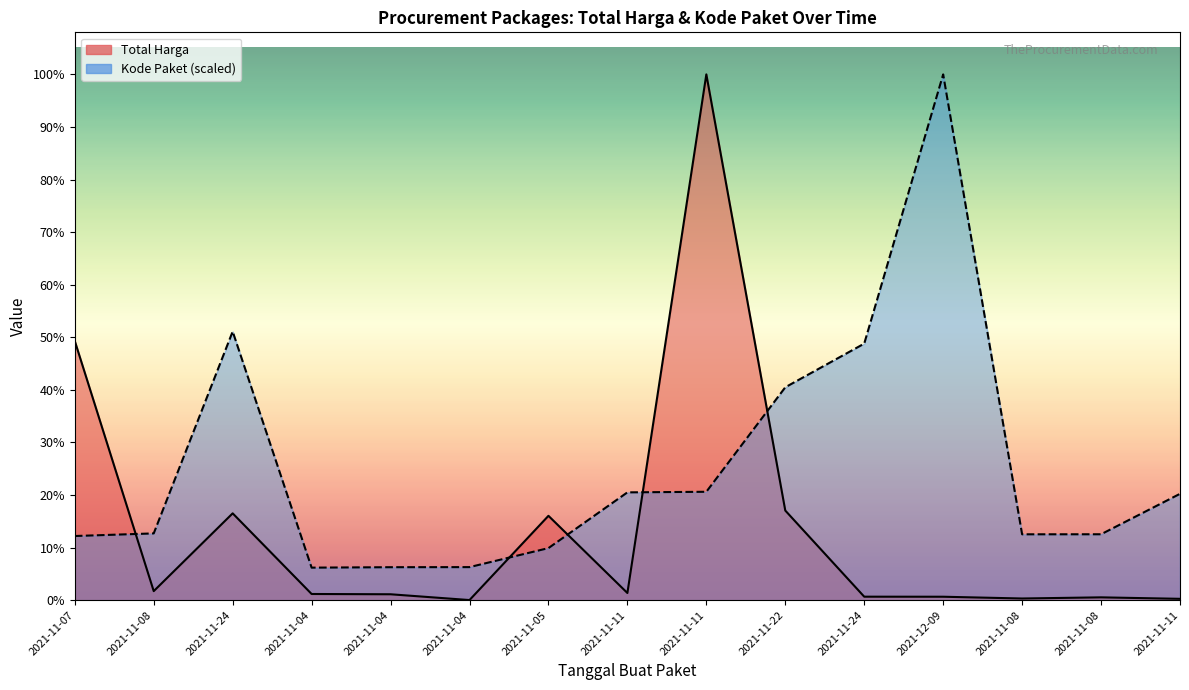

How many times do Total Harga line and Kode Paket line cross each other?

5